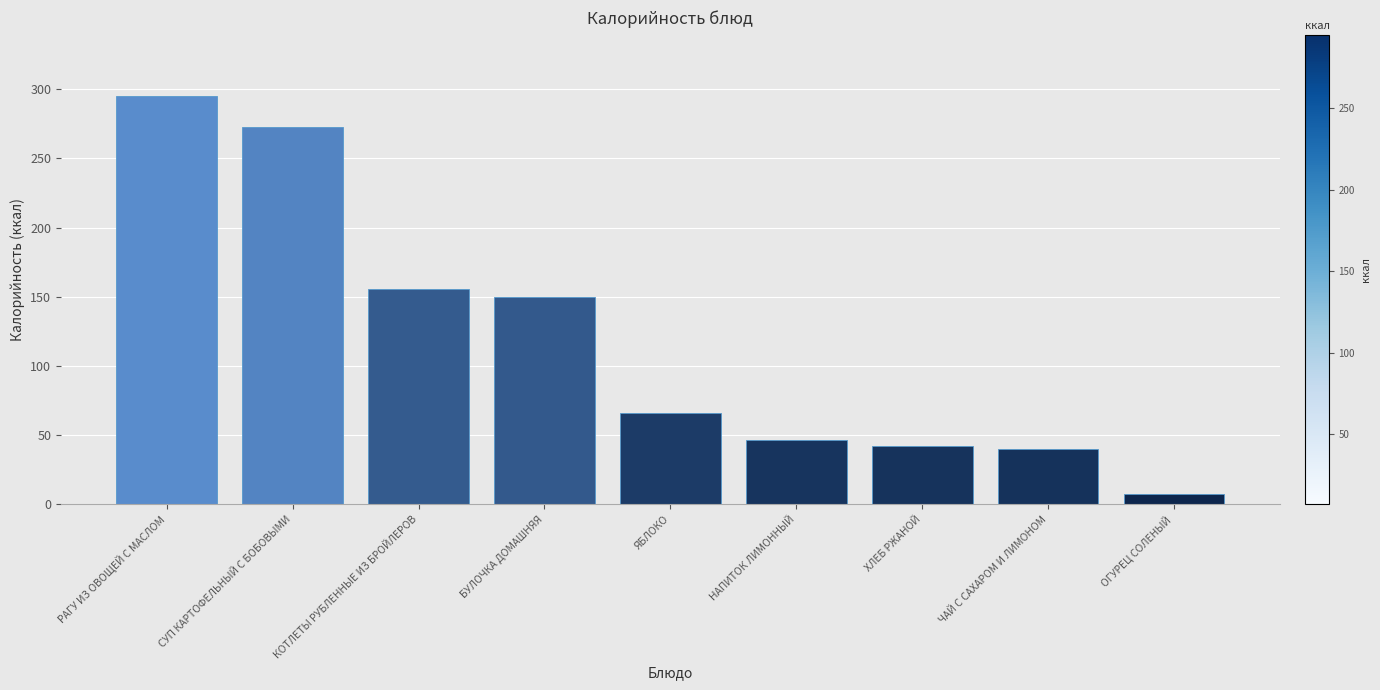

Is it true that the value at НАПИТОК ЛИМОННЫЙ is 46.3?

True